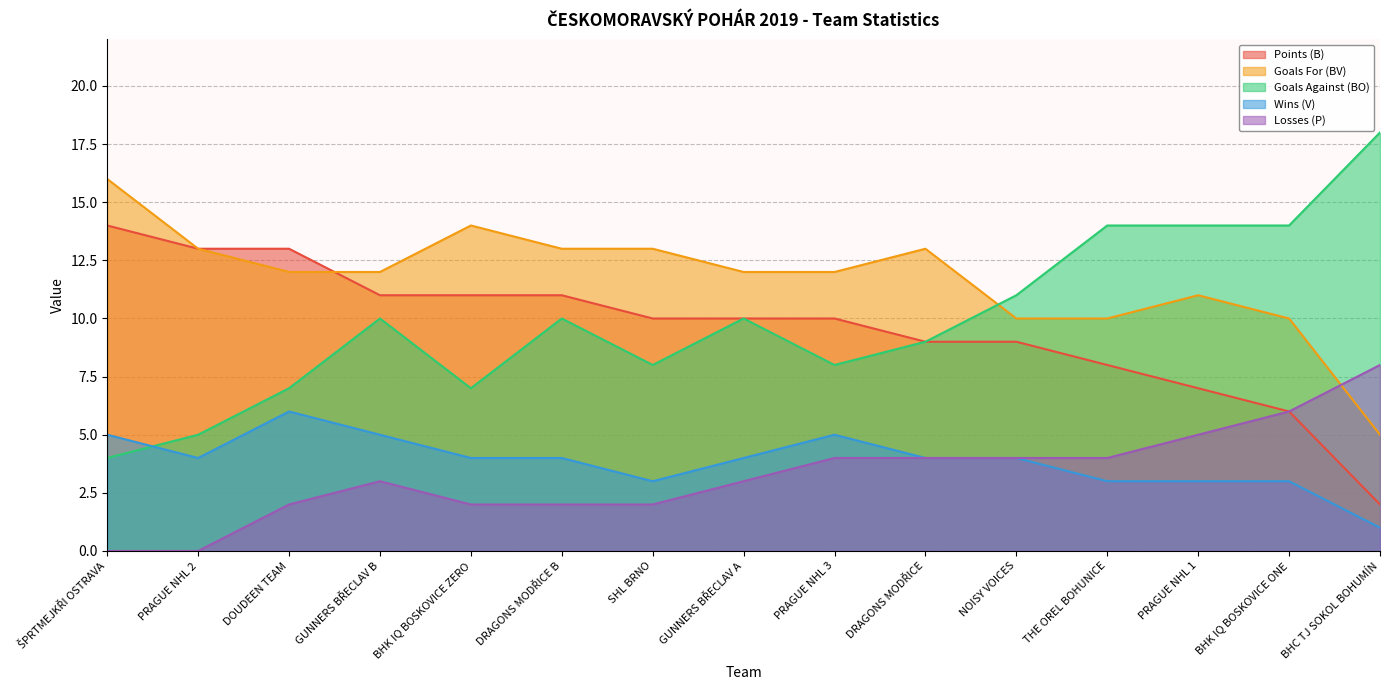

What are all the series names shown in the legend?

Points (B), Goals For (BV), Goals Against (BO), Wins (V), Losses (P)